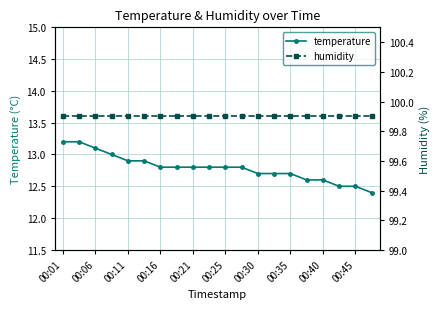

List the series in order of their peak value, lowest first.

temperature, humidity